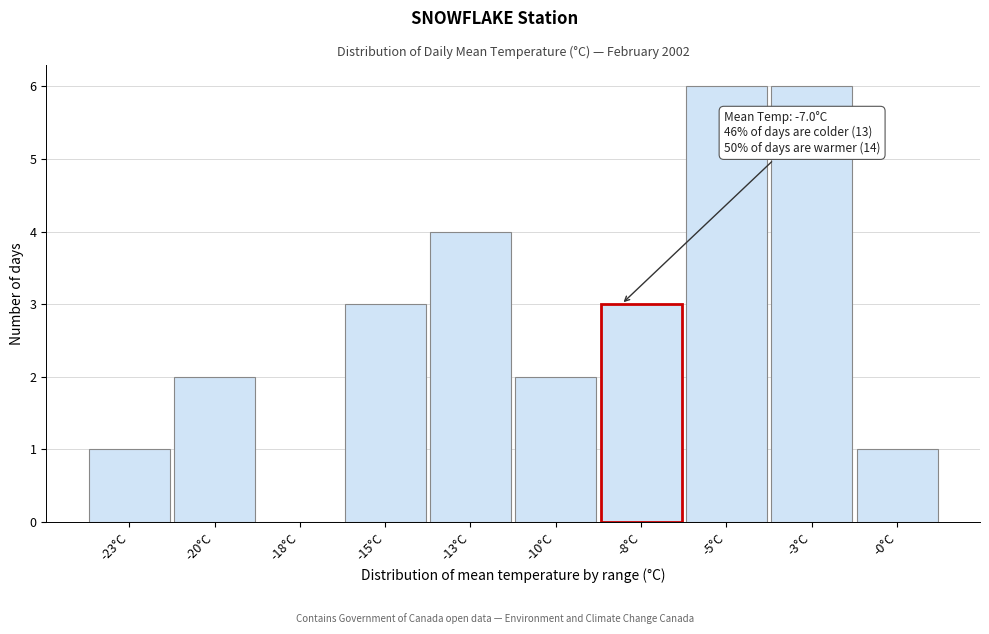

Reading right to left, what are all the values shown in this chart?

-0°C=1	-3°C=6	-5°C=6	-8°C=3	-10°C=2	-13°C=4	-15°C=3	-18°C=0	-20°C=2	-23°C=1